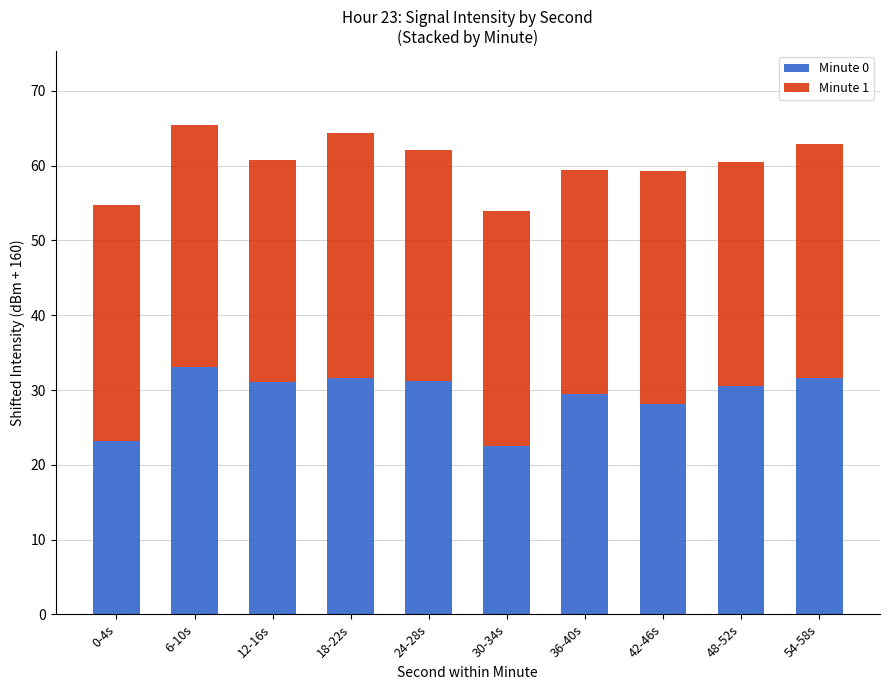

What is the total value across all series at 42-46s?

59.3